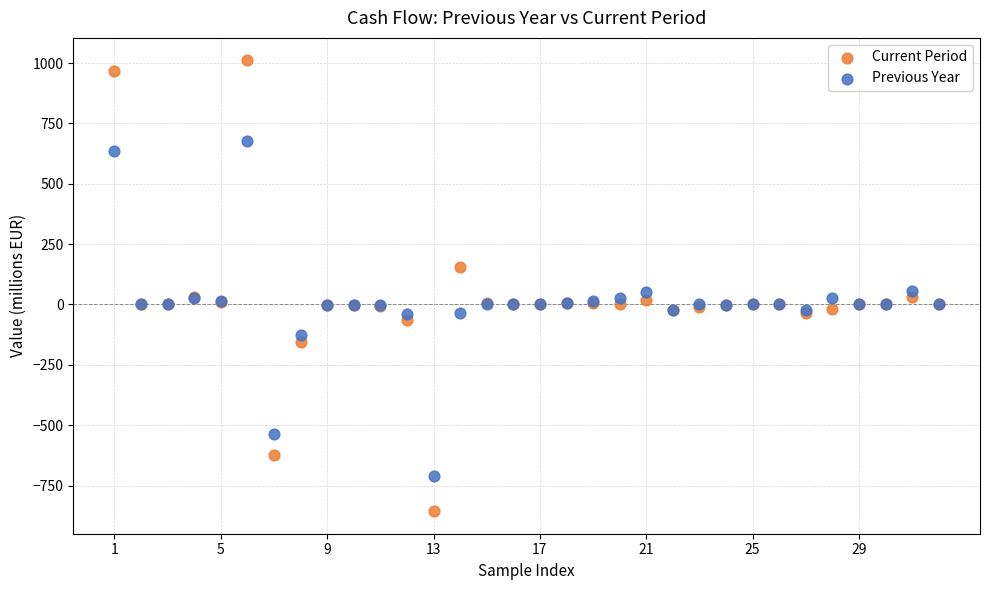

Which series reaches the minimum Y coordinate?

Current Period